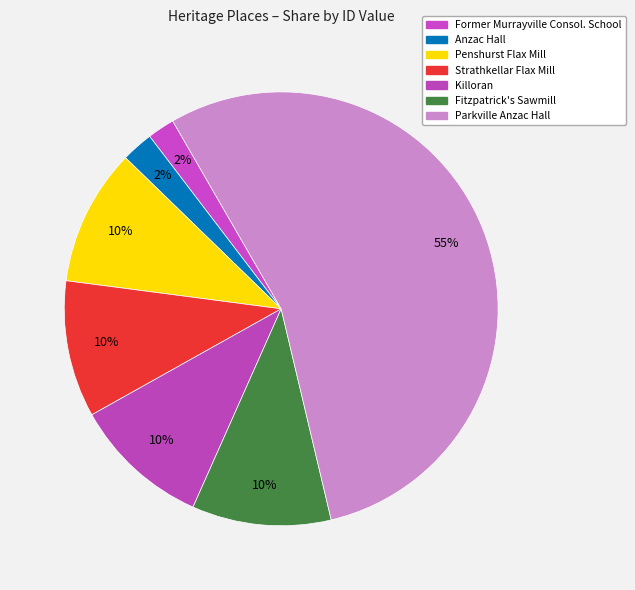

What is the majority slice?

Parkville Anzac Hall